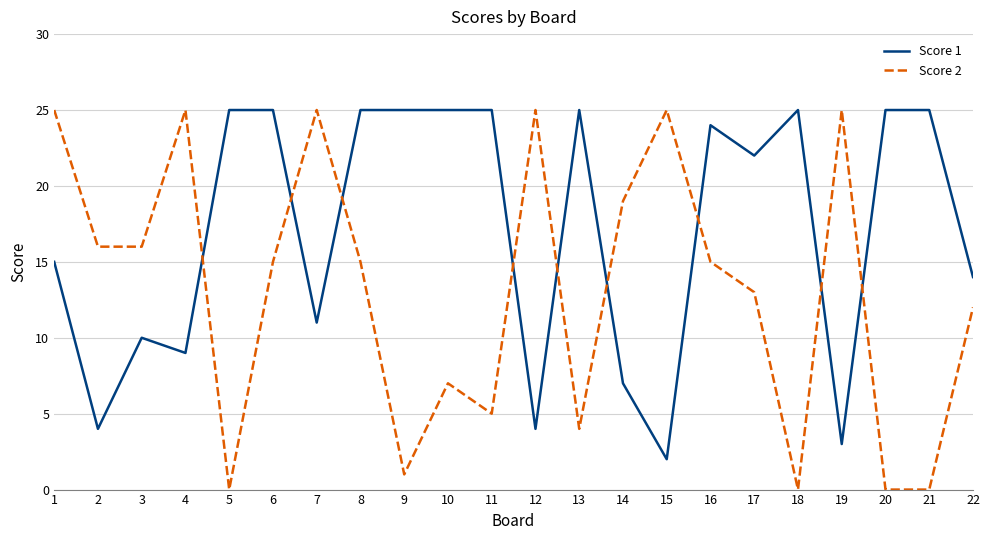

The value of Score 1 at 2 is 4. True or false?

True